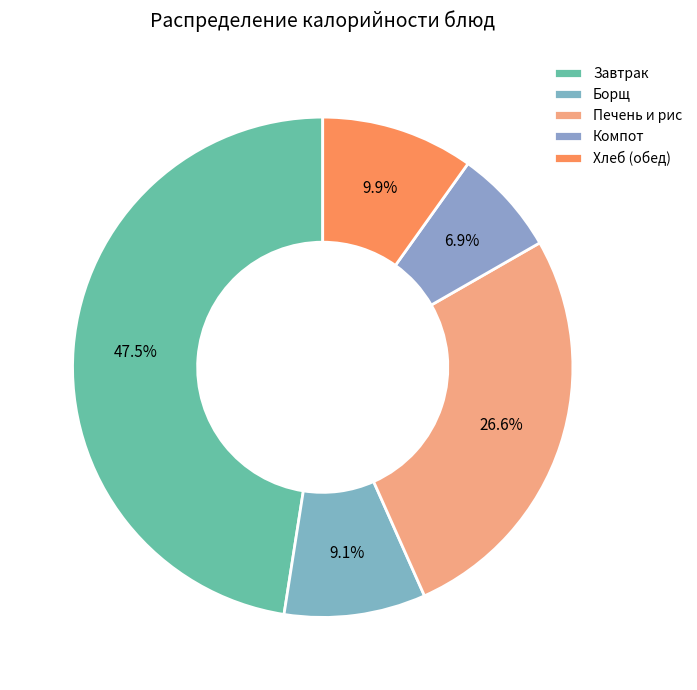

How many slices are in this pie chart?

5